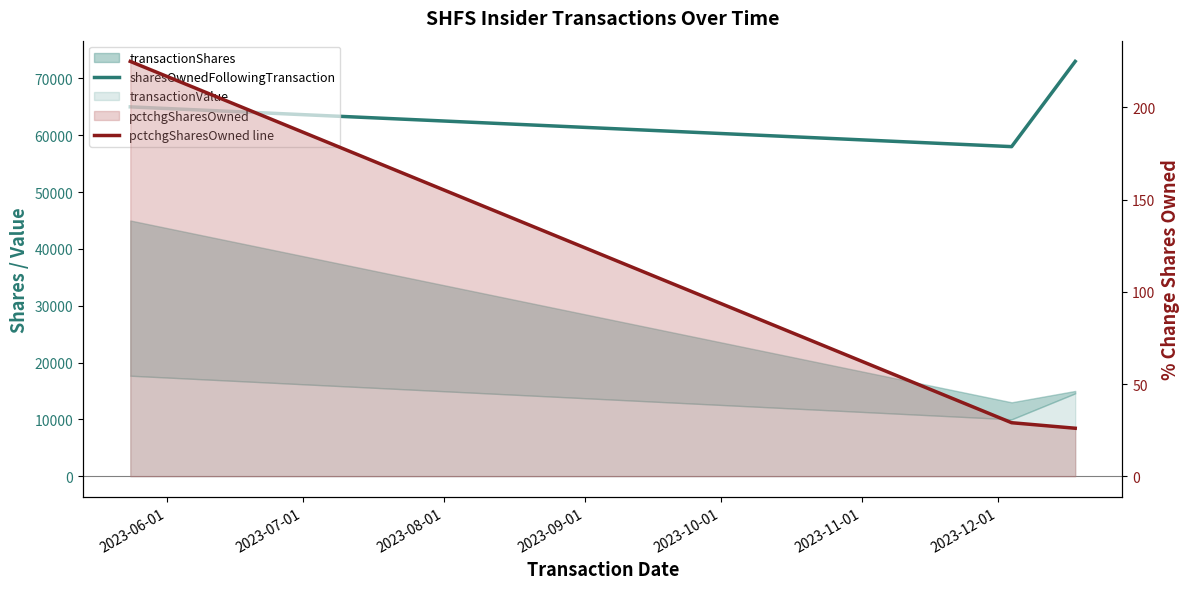

What position from the left is 2023-06-01?

1